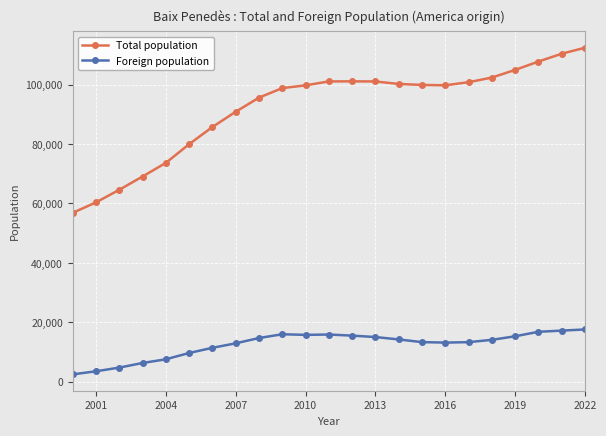

What are all the series names shown in the legend?

Total population, Foreign population